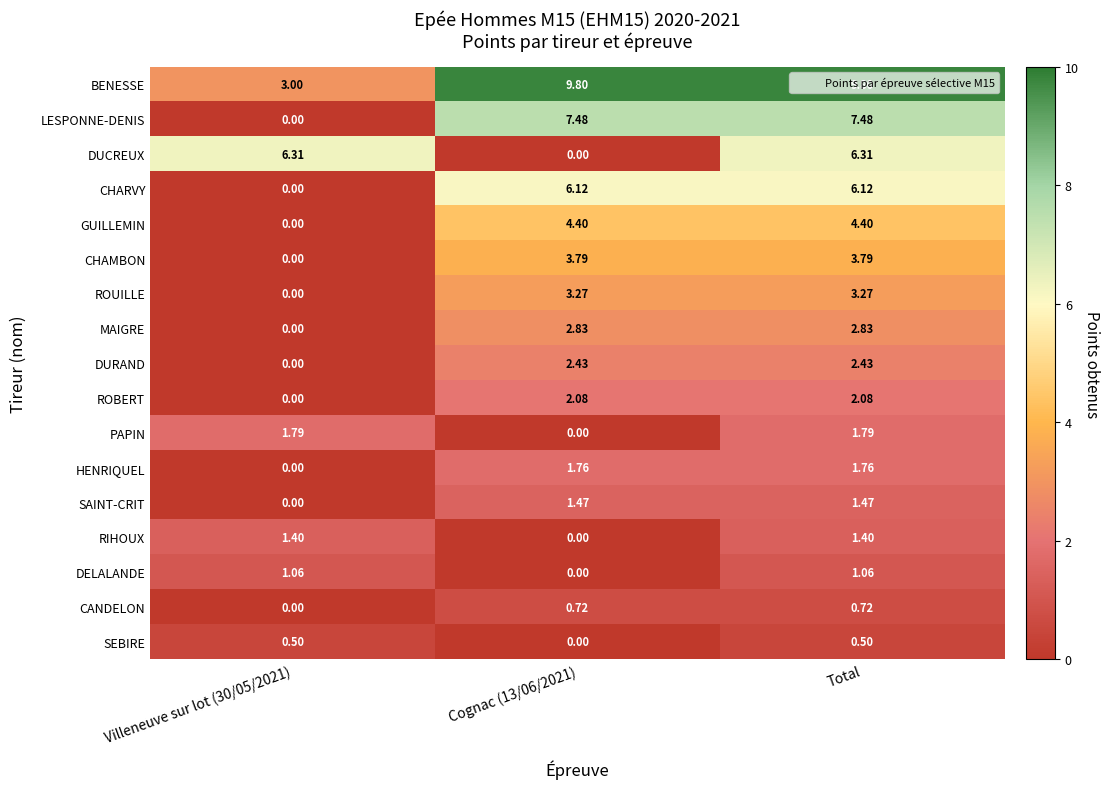

At which category is the sum across all series the highest?

Total